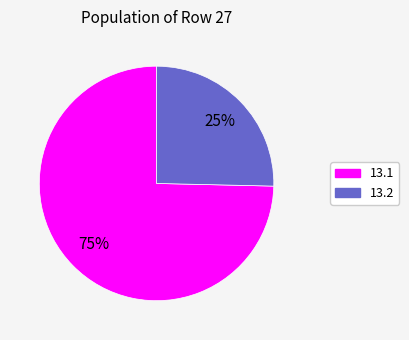

Is the sum of 13.1 and 13.2 greater than half?

Yes